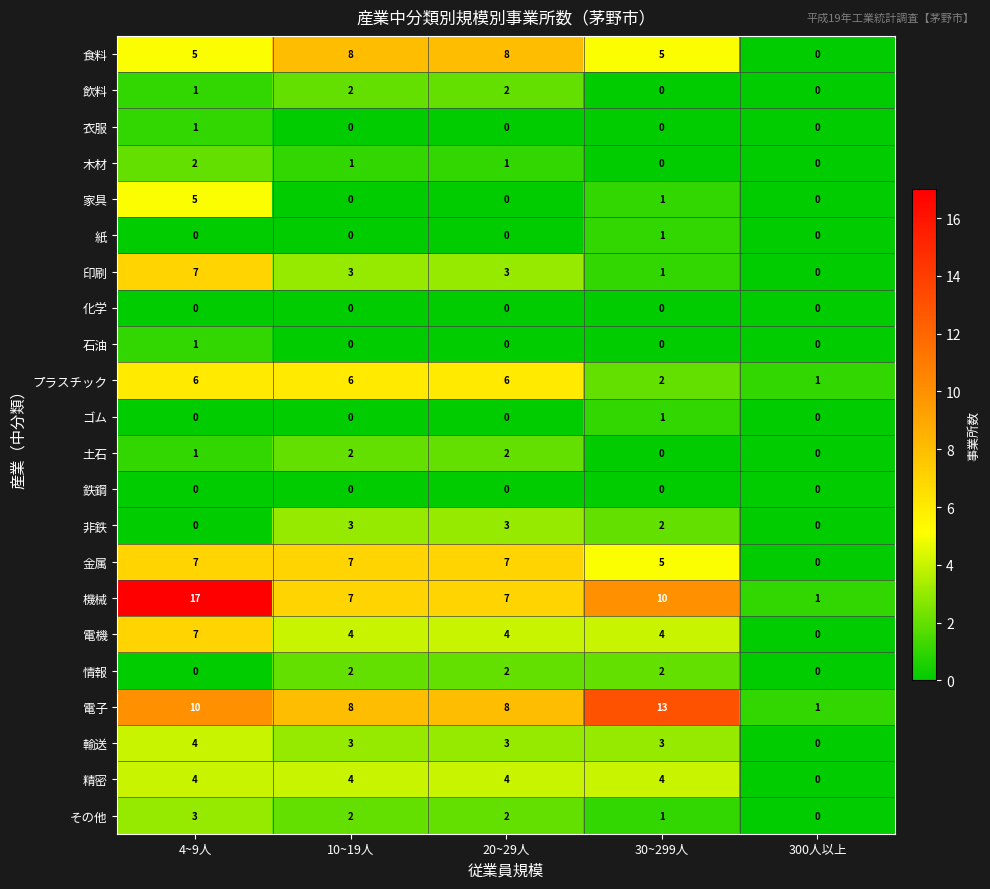

Between 10~19人 and 30~299人, which series saw the biggest shift?

電子